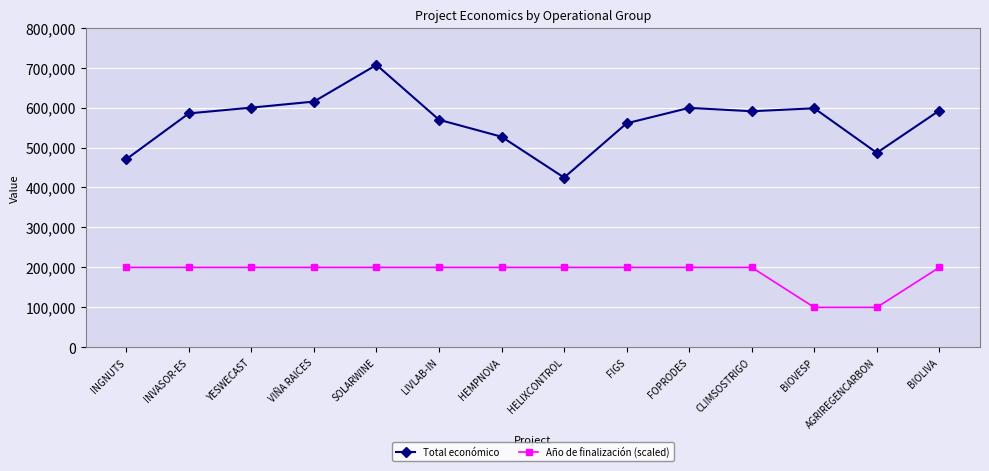

What is the difference between the highest and lowest values at HEMPNOVA?

326962